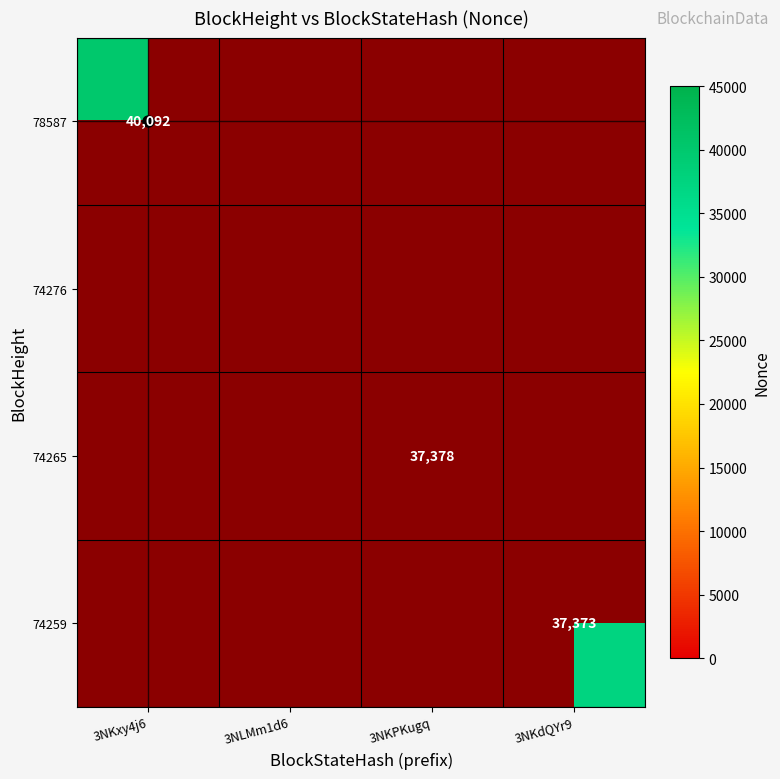

At how many categories does at least one series exceed 38098?

1